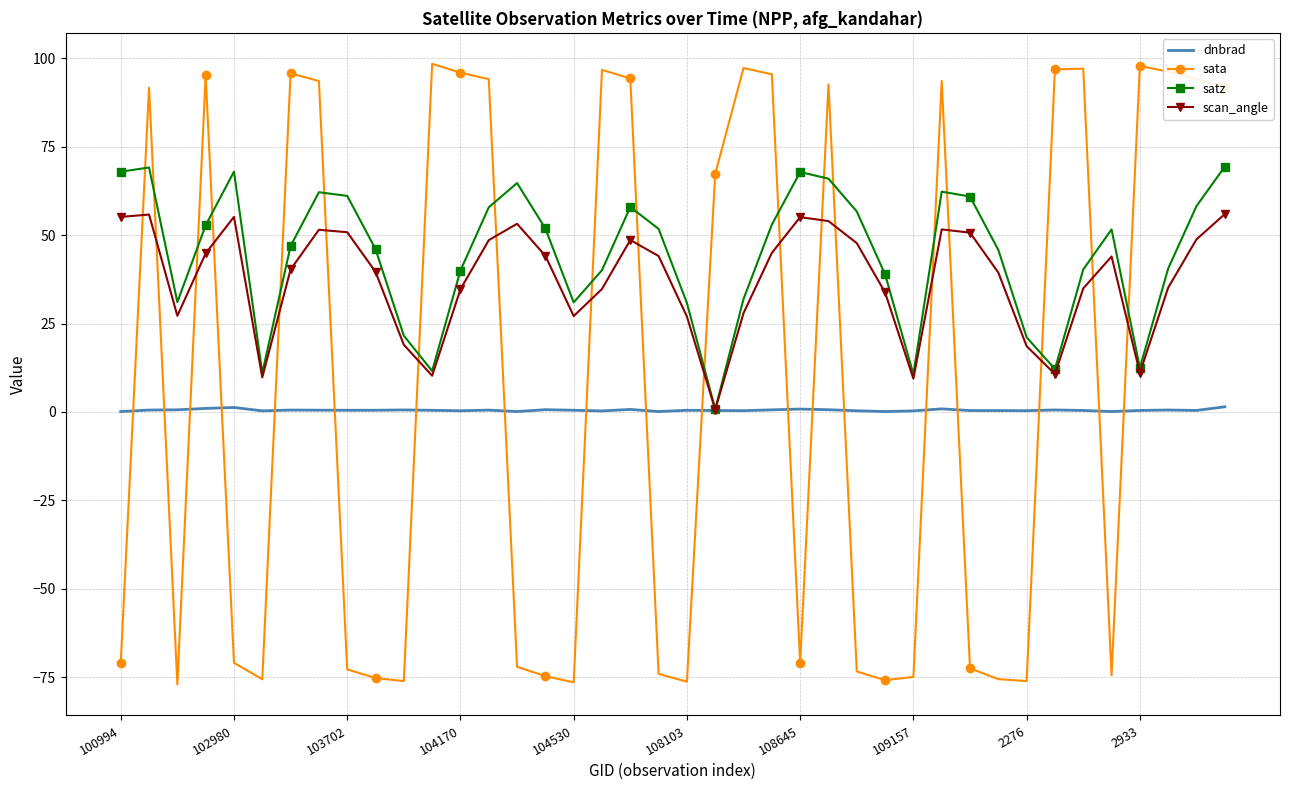

Which series has the largest range (max minus min)?

sata